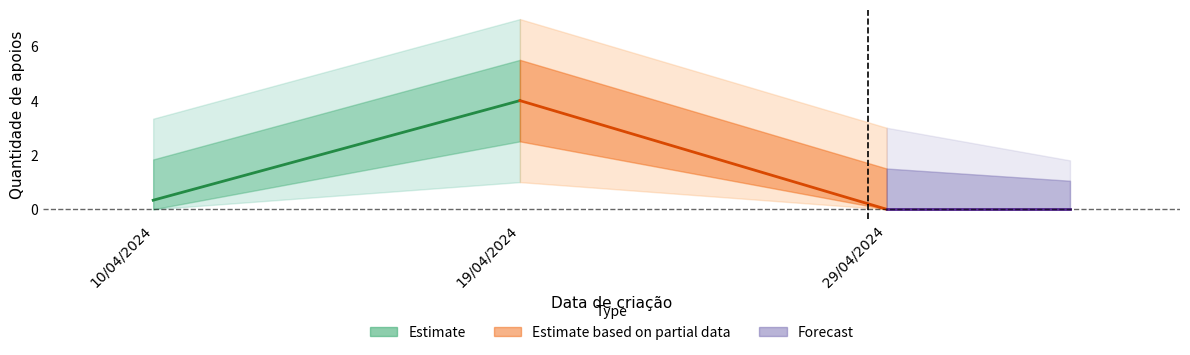

What is the average value?

2